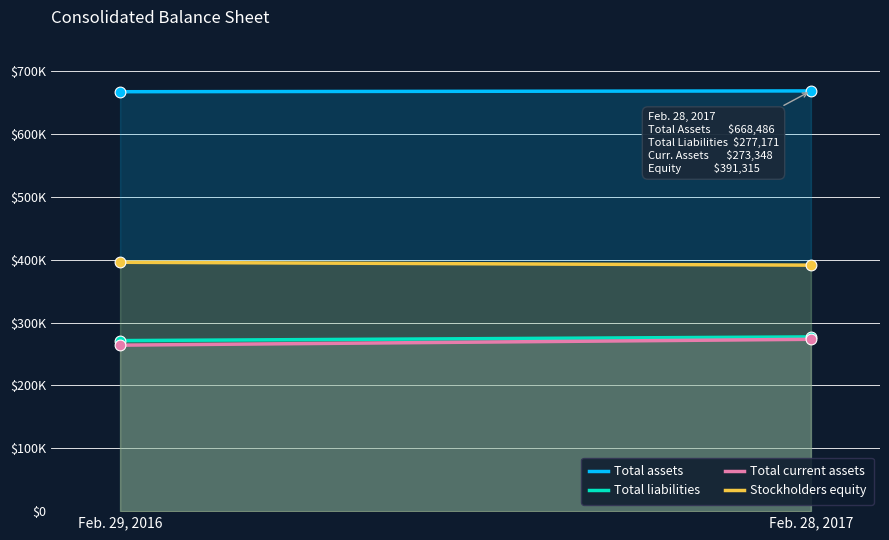

Is the value of Total current assets at Feb. 29, 2016 greater than the value of Total assets at Feb. 28, 2017?

No